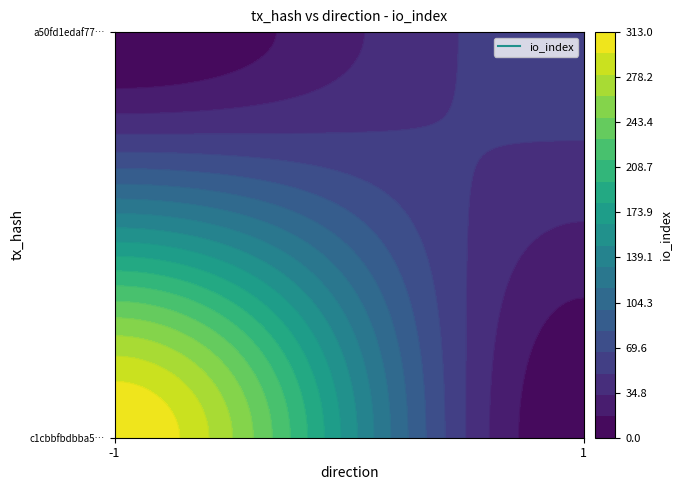

Reading right to left, transcribe all the data shown in this chart.

c1cbbfbdbba5f1192f5f6f8f133015d13c66f71: 313	-1
a50fd1edaf77a96a004174dcb2e847d9eb3ba6c: 60	1